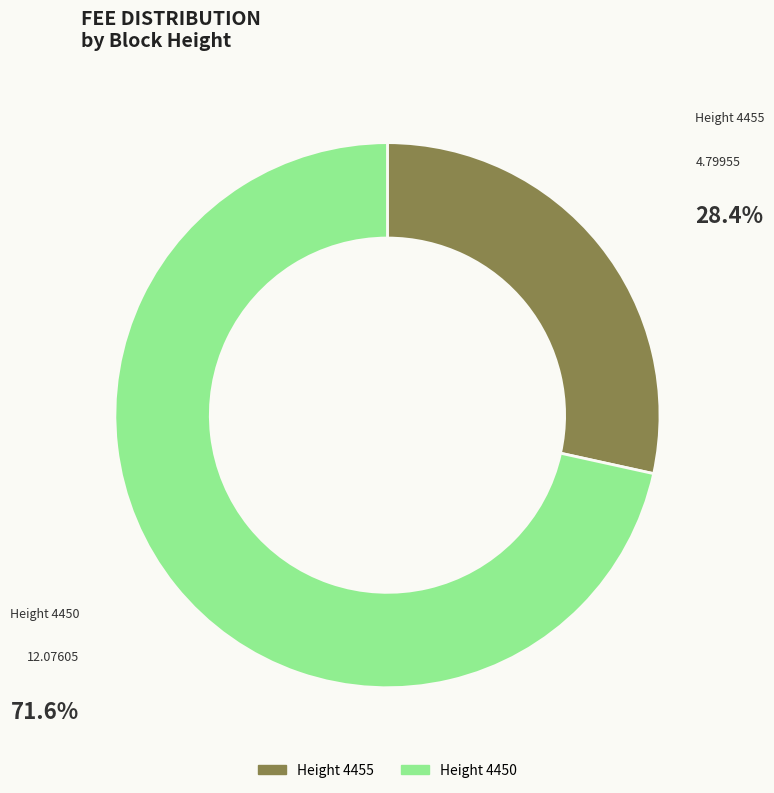

Which slice is the smallest?

Height 4455